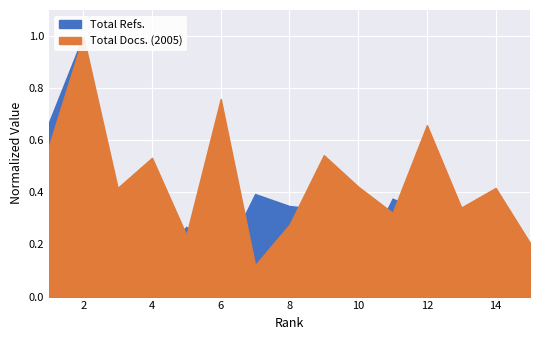

What are all the series names shown in the legend?

Total Refs., Total Docs. (2005)